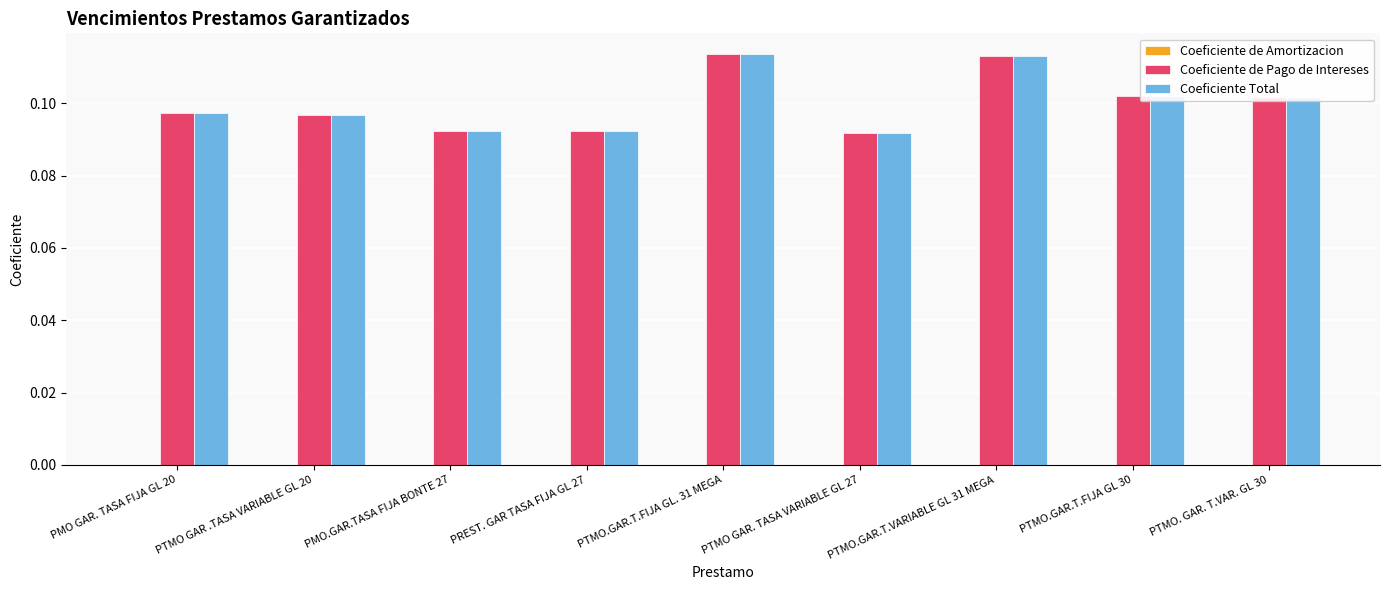

What is the label of the 5th bar from the right?

PTMO.GAR.T.FIJA GL. 31 MEGA